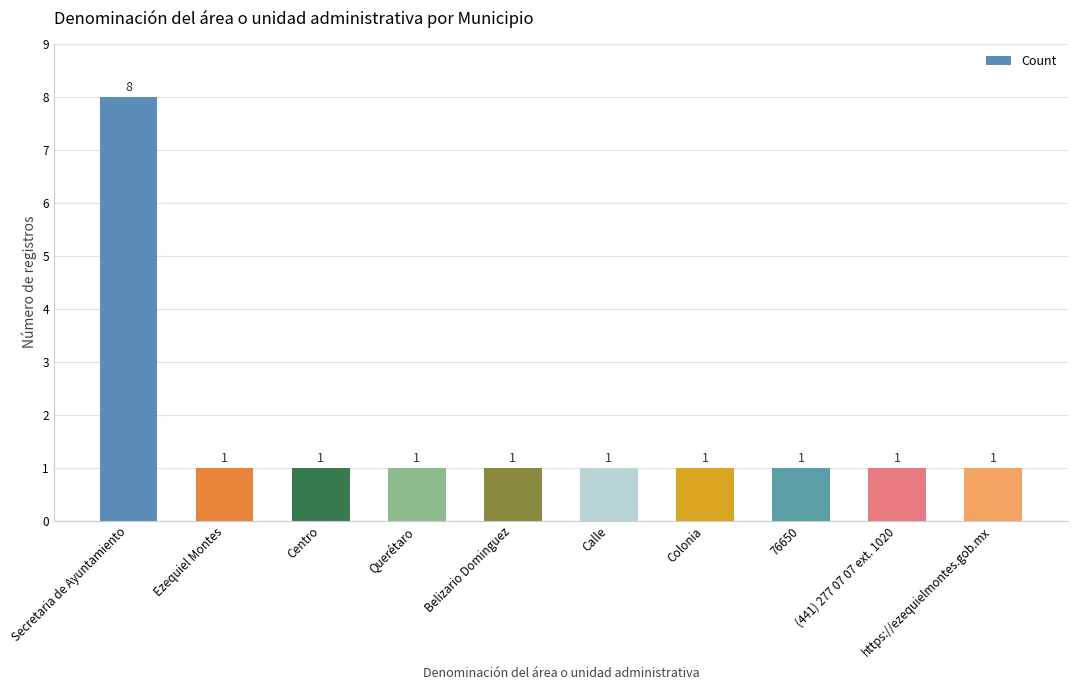

What position from the left is Querétaro?

4